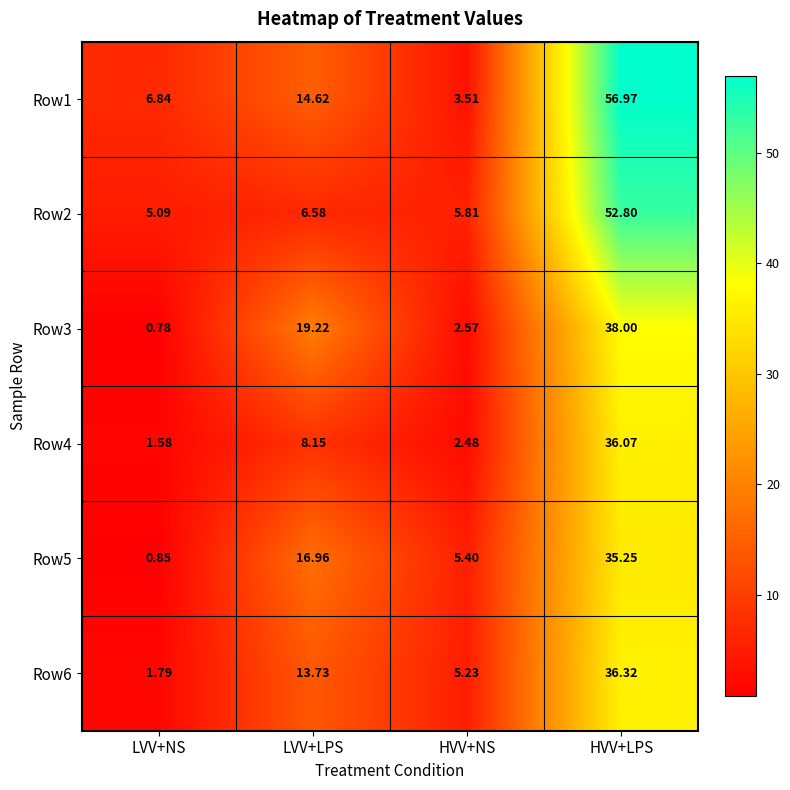

How many data points in Row2 are less than 6?

2